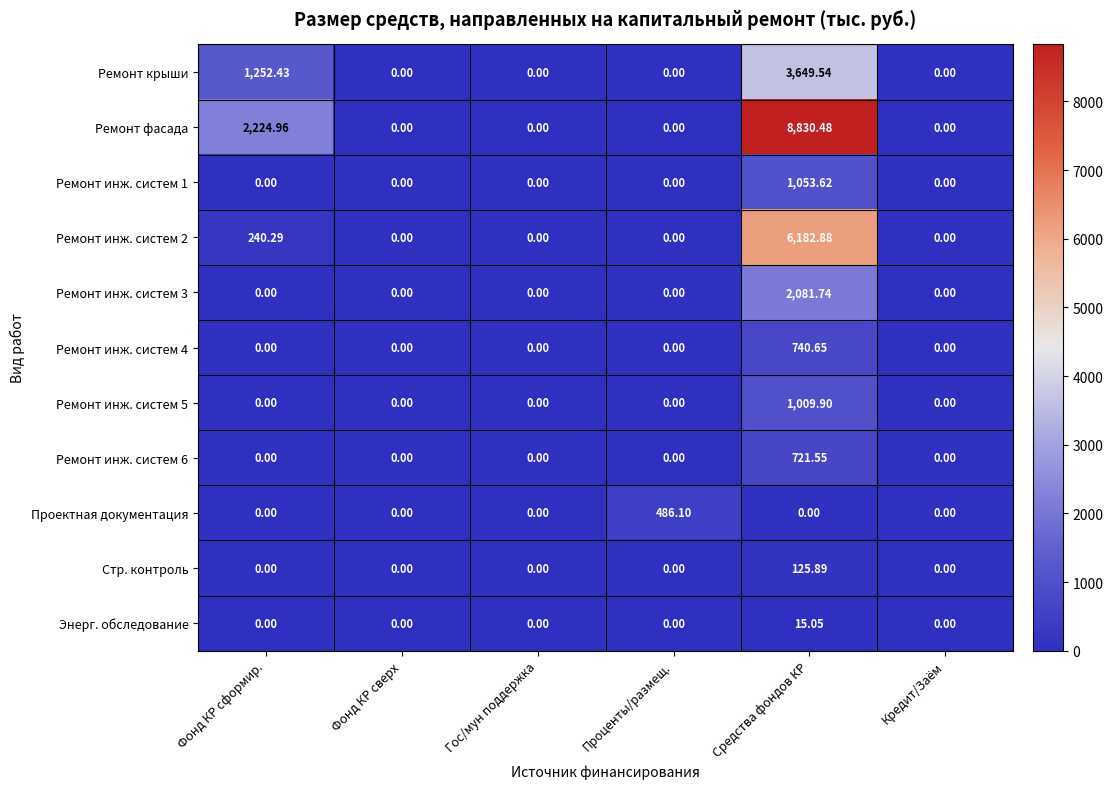

Which category has the highest value across all series?

Средства фондов КР